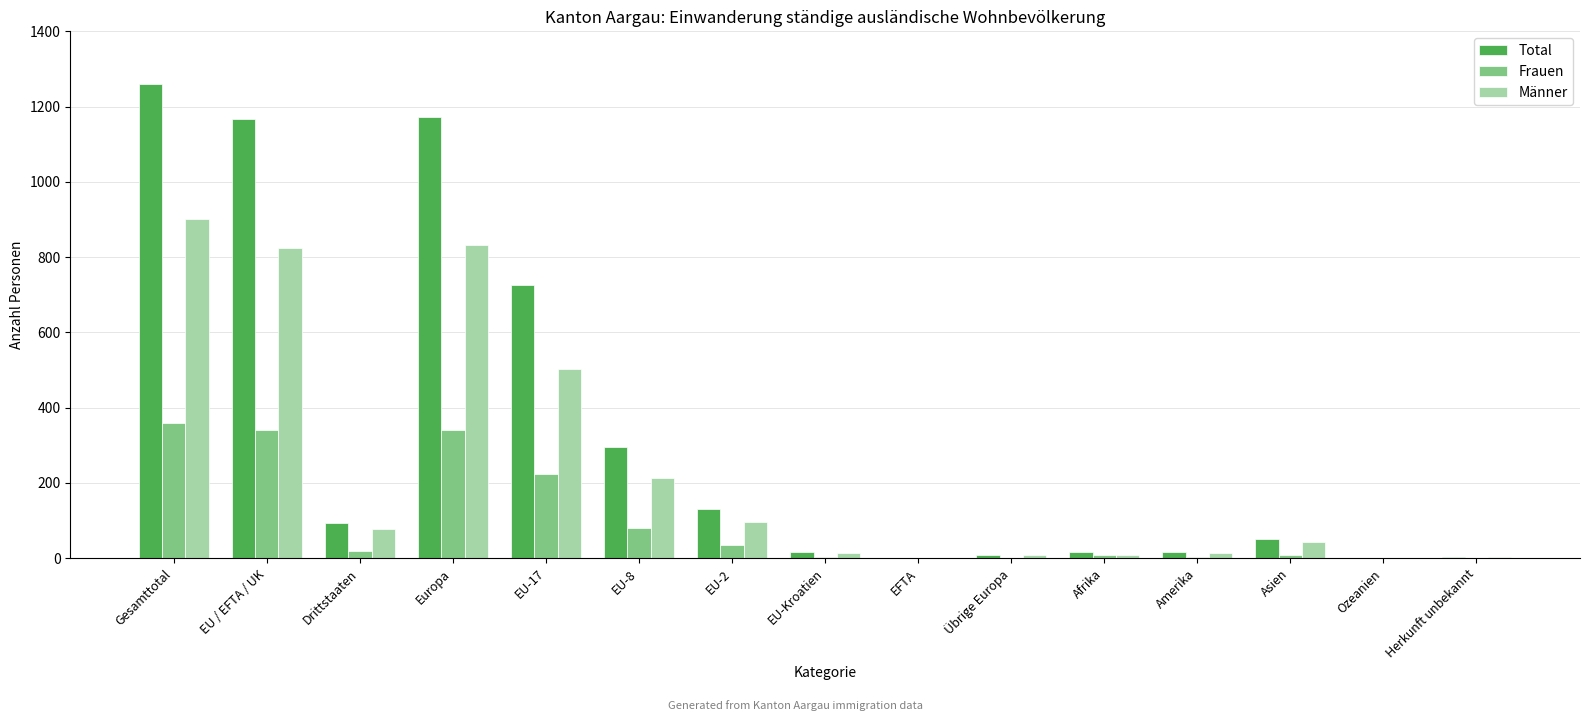

How many data points does each series have?

15